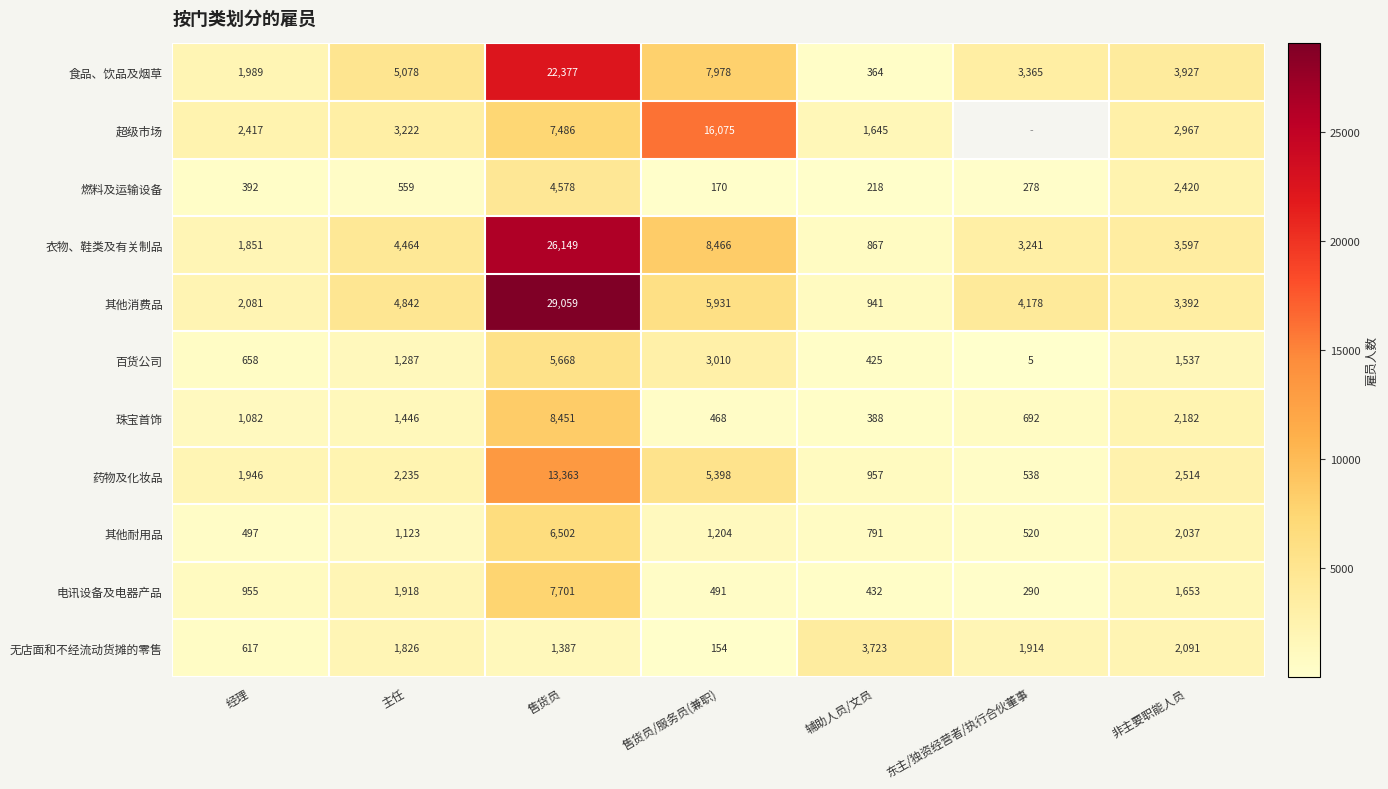

What is the difference between the maximum and minimum values in the 其他消费品 series?

28118